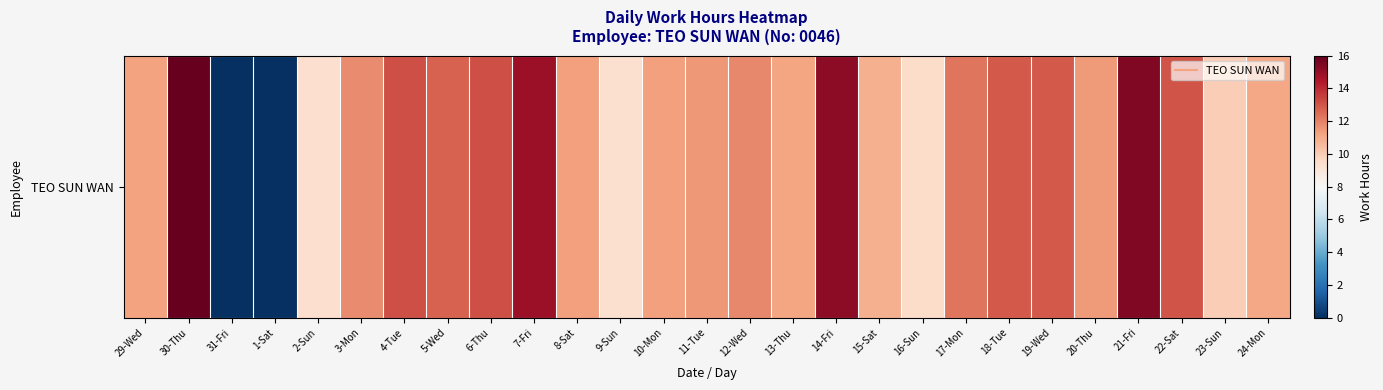

Reading left to right, transcribe all the data shown in this chart.

11.2	16.0	0.0	0.0	9.3	11.8	13.1	12.7	13.2	14.9	11.3	9.3	11.3	11.5	11.8	11.2	15.2	10.9	9.4	12.3	12.9	12.9	11.4	15.4	13.0	10.0	11.1